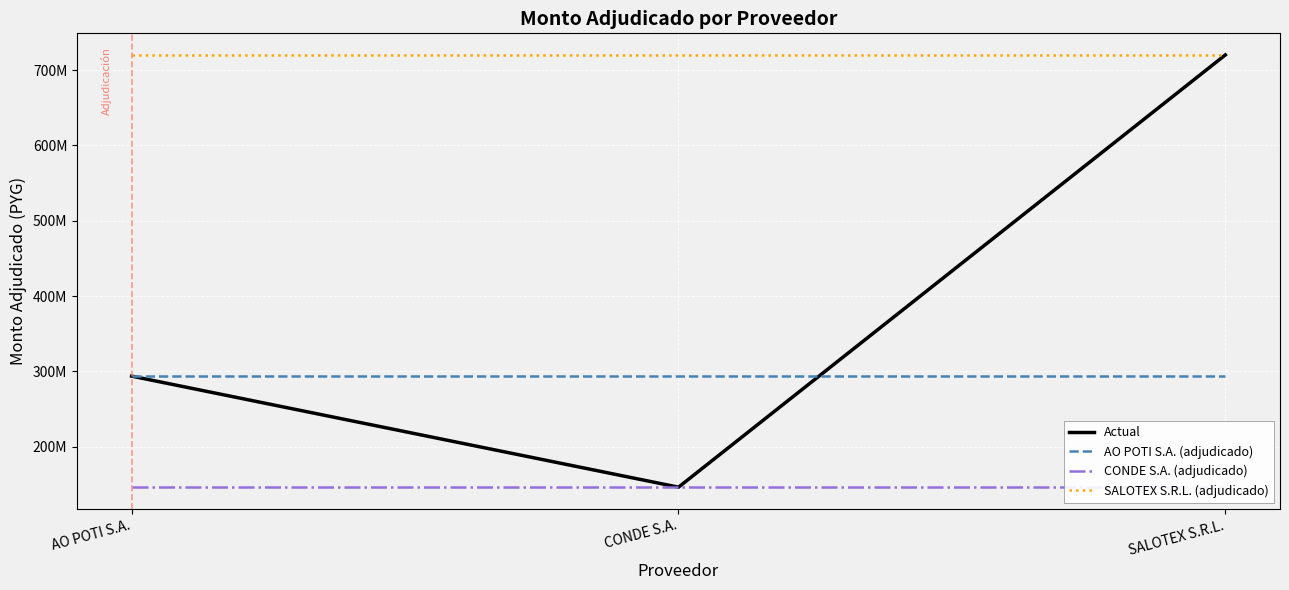

Reading left to right, list all the values displayed in this chart.

Actual: 293727600	146325000	720000000
AO POTI S.A. (adjudicado): 293727600	293727600	293727600
CONDE S.A. (adjudicado): 146325000	146325000	146325000
SALOTEX S.R.L. (adjudicado): 720000000	720000000	720000000